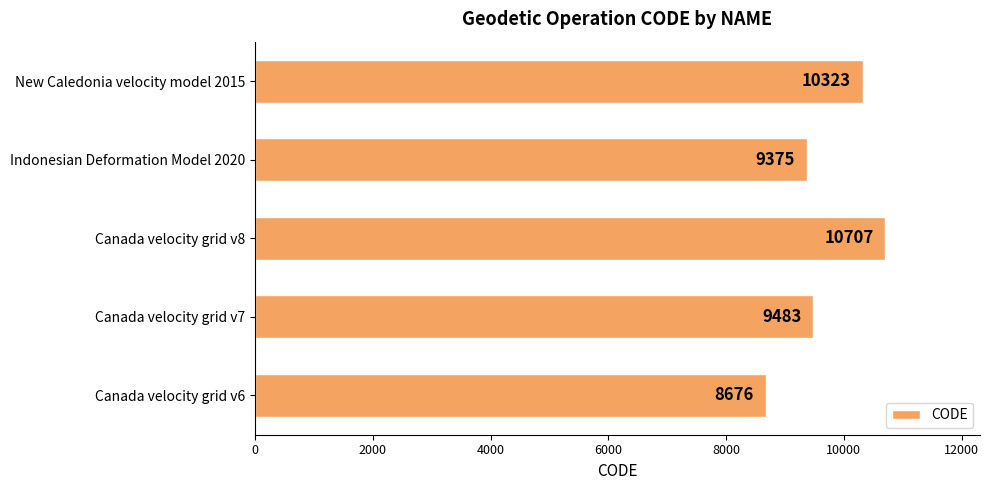

Reading bottom to top, transcribe all the data shown in this chart.

8676	9483	10707	9375	10323